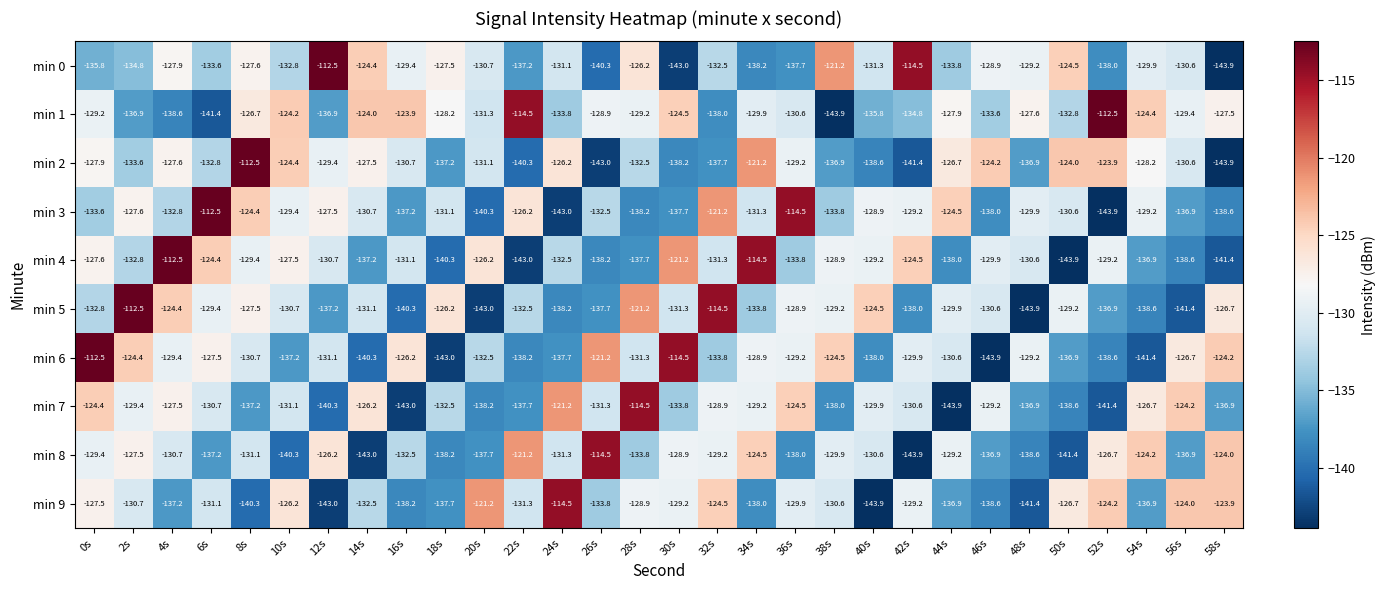

What is the difference between the highest and lowest values at 40s?

19.4